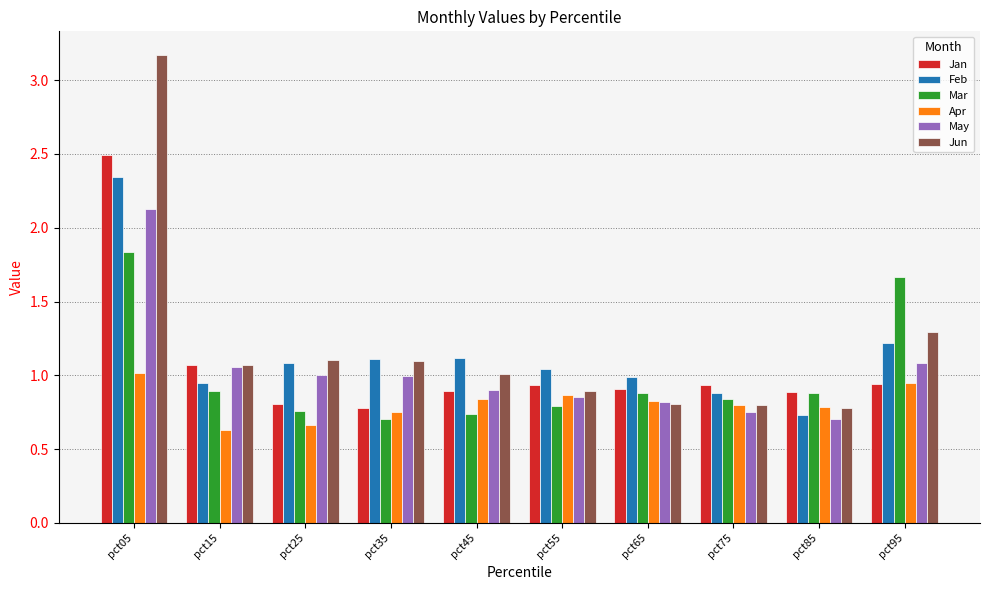

What value does the Feb series have at pct95?

1.2